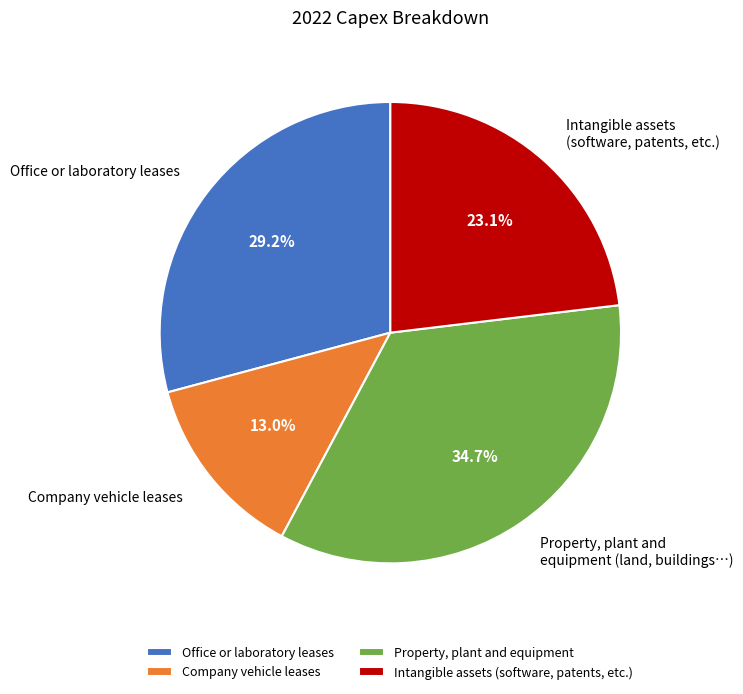

What percentage is NOT represented by Company vehicle leases?

87.0%